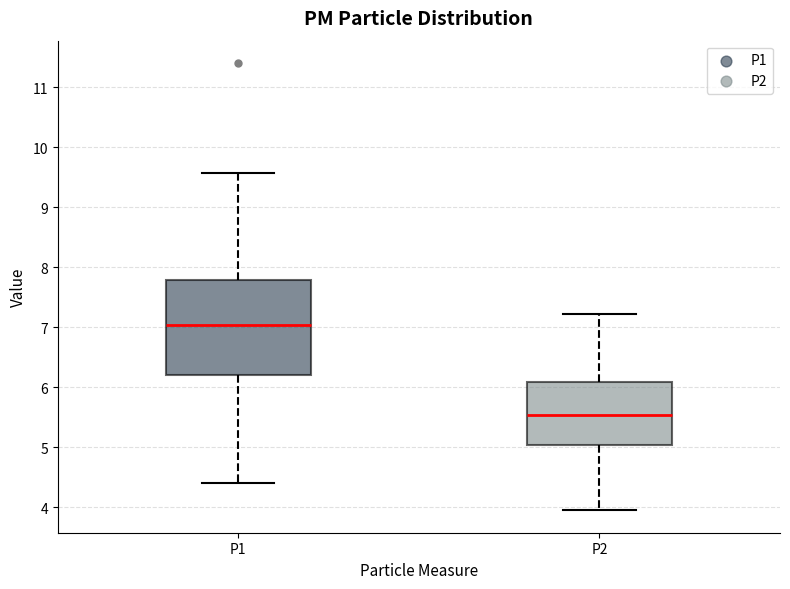

Reading left to right, read every box against the y-axis: the position of its median line, the range the box covers, and the ends of its whiskers. The values are not printed on the chart, so give them approximately, as read against the axis.

P1: median 7.0, box 6.2 to 7.8, whiskers 4.4 to 9.6
P2: median 5.5, box 5.0 to 6.1, whiskers 4.0 to 7.2